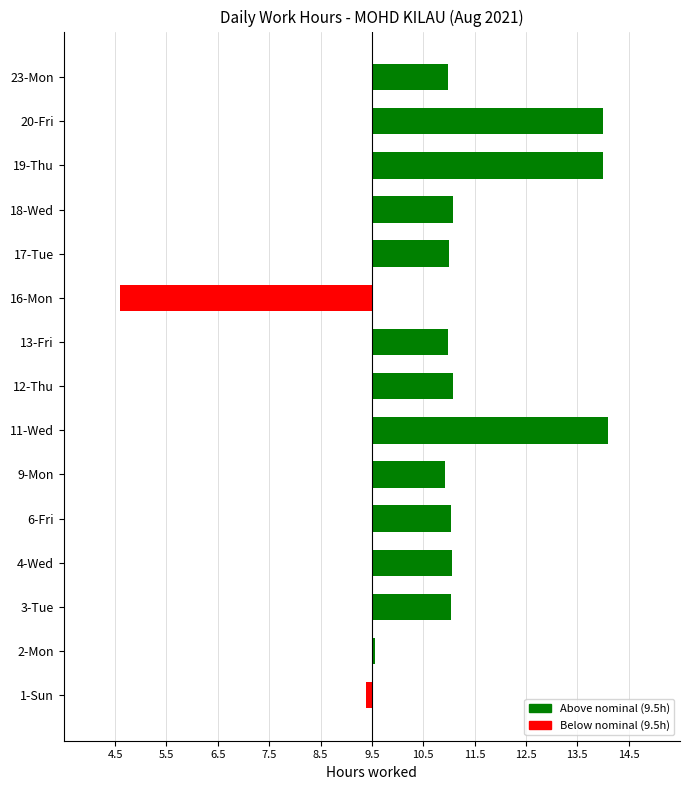

How many positive values are there?

13